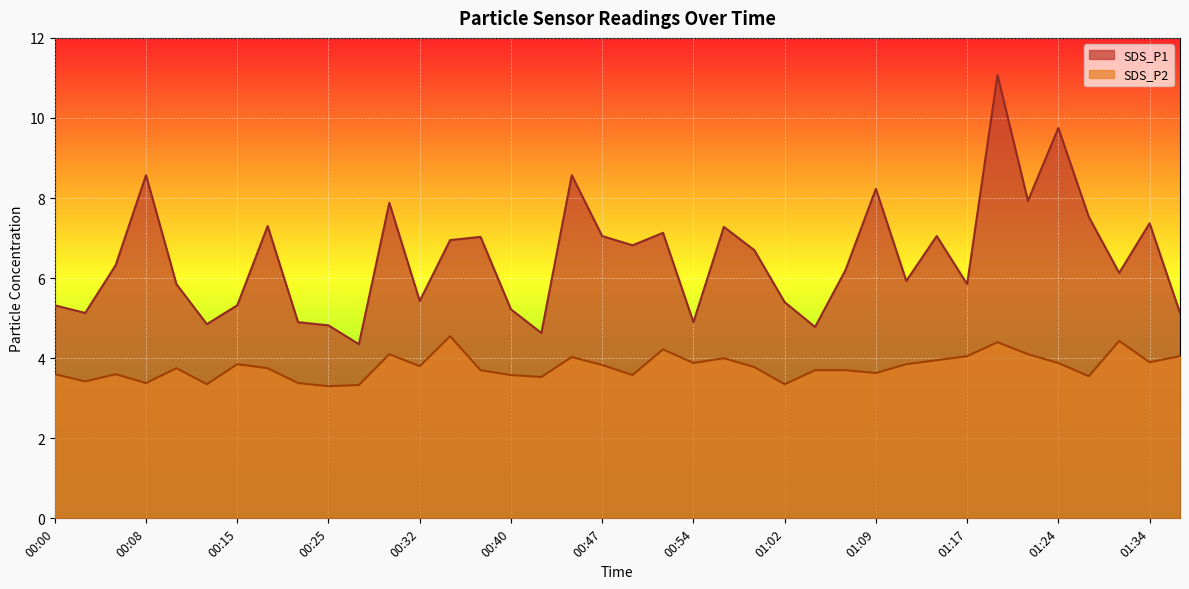

Which series changed the most between 00:00 and 00:40?

SDS_P1